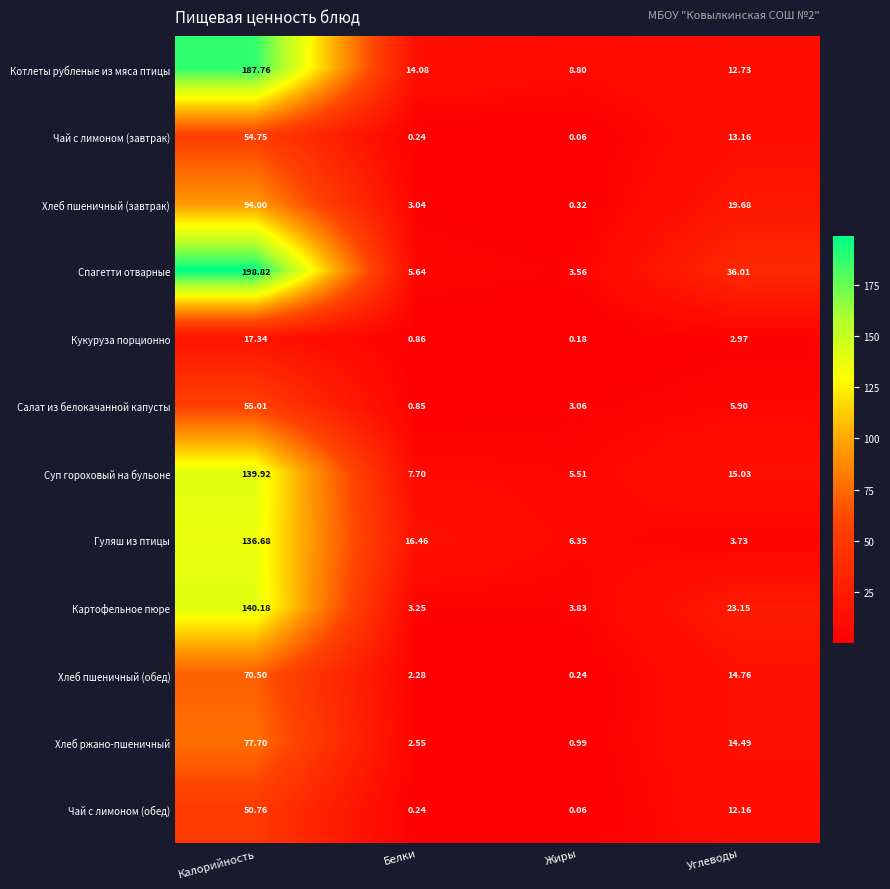

Between Белки and Жиры, which series saw the biggest shift?

Гуляш из птицы